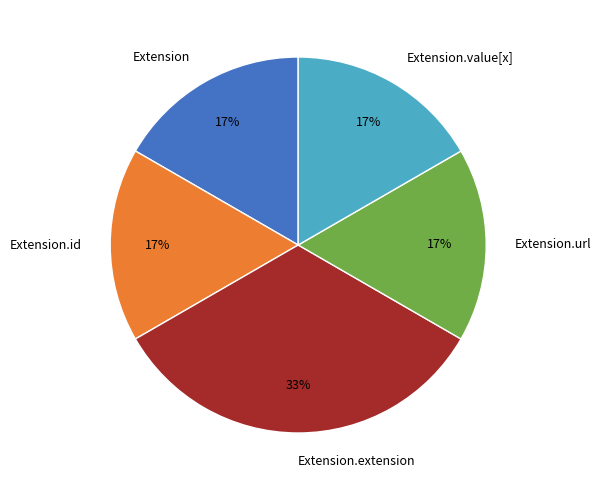

Is Extension.value[x] the majority of the pie?

No